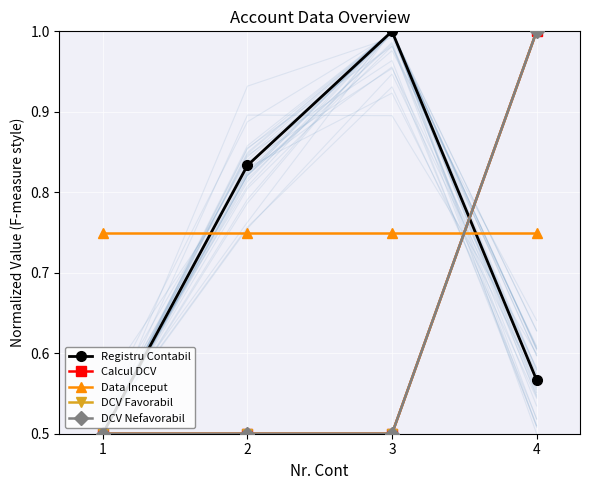

Reading left to right, what are all the values shown in this chart?

Registru Contabil: 1=0.5	2=0.8	3=1.0	4=0.6
Calcul DCV: 1=0.5	2=0.5	3=0.5	4=1.0
Data Inceput: 1=0.8	2=0.8	3=0.8	4=0.8
DCV Favorabil: 1=0.5	2=0.5	3=0.5	4=1.0
DCV Nefavorabil: 1=0.5	2=0.5	3=0.5	4=1.0